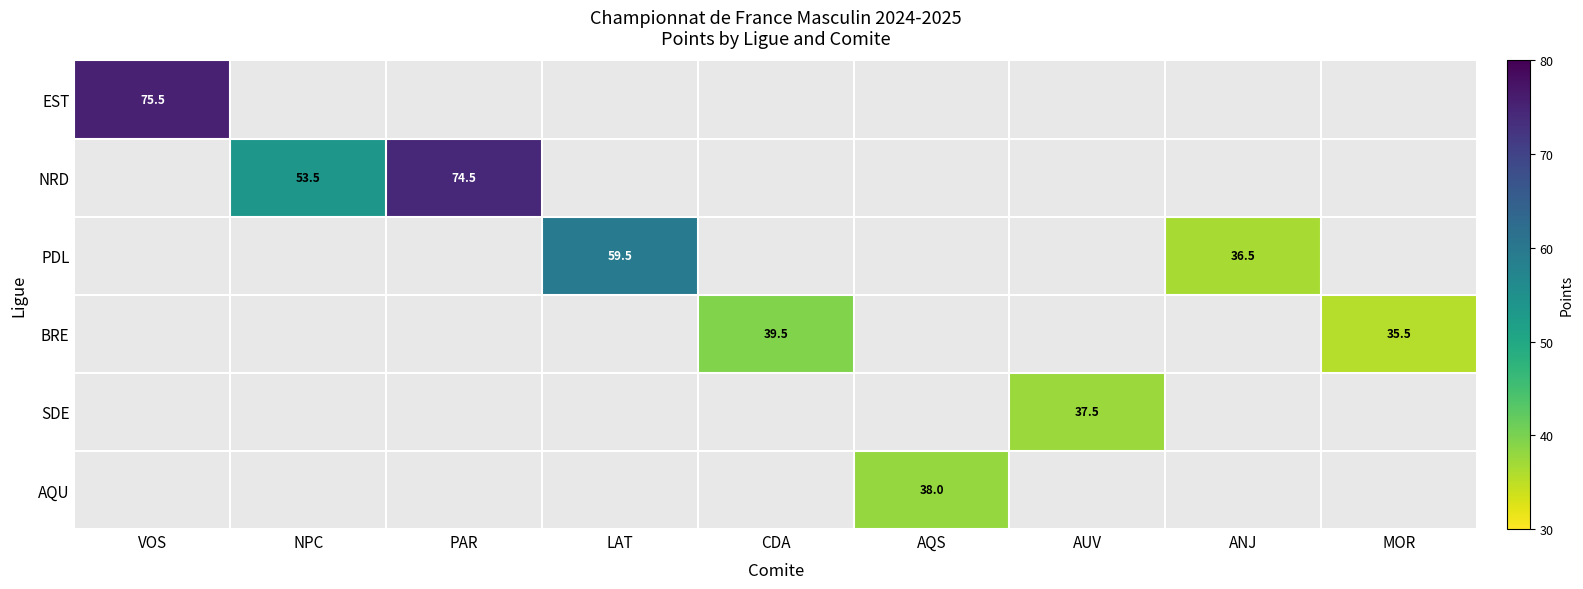

The value of EST at VOS is 27.0. True or false?

False